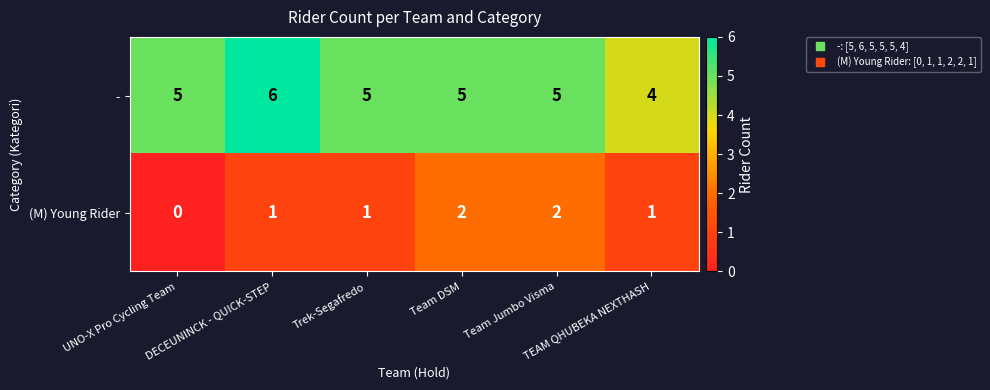

Rank the series by their average value, from highest to lowest.

-, (M) Young Rider